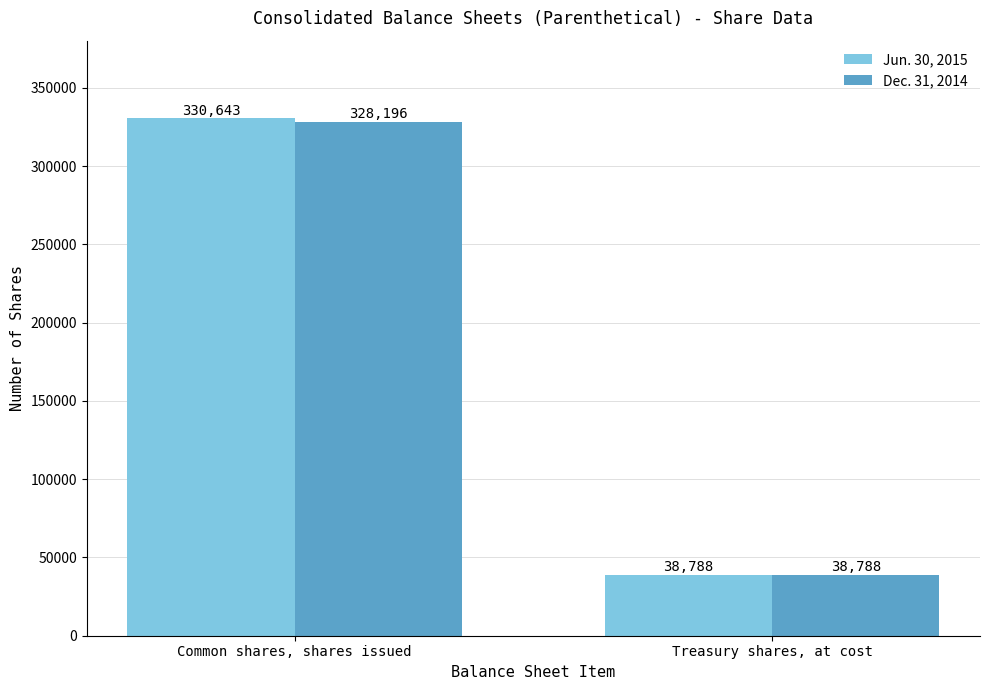

Reading left to right, list all the values displayed in this chart.

Jun. 30, 2015: Common shares, shares issued=330643	Treasury shares, at cost=38788
Dec. 31, 2014: Common shares, shares issued=328196	Treasury shares, at cost=38788